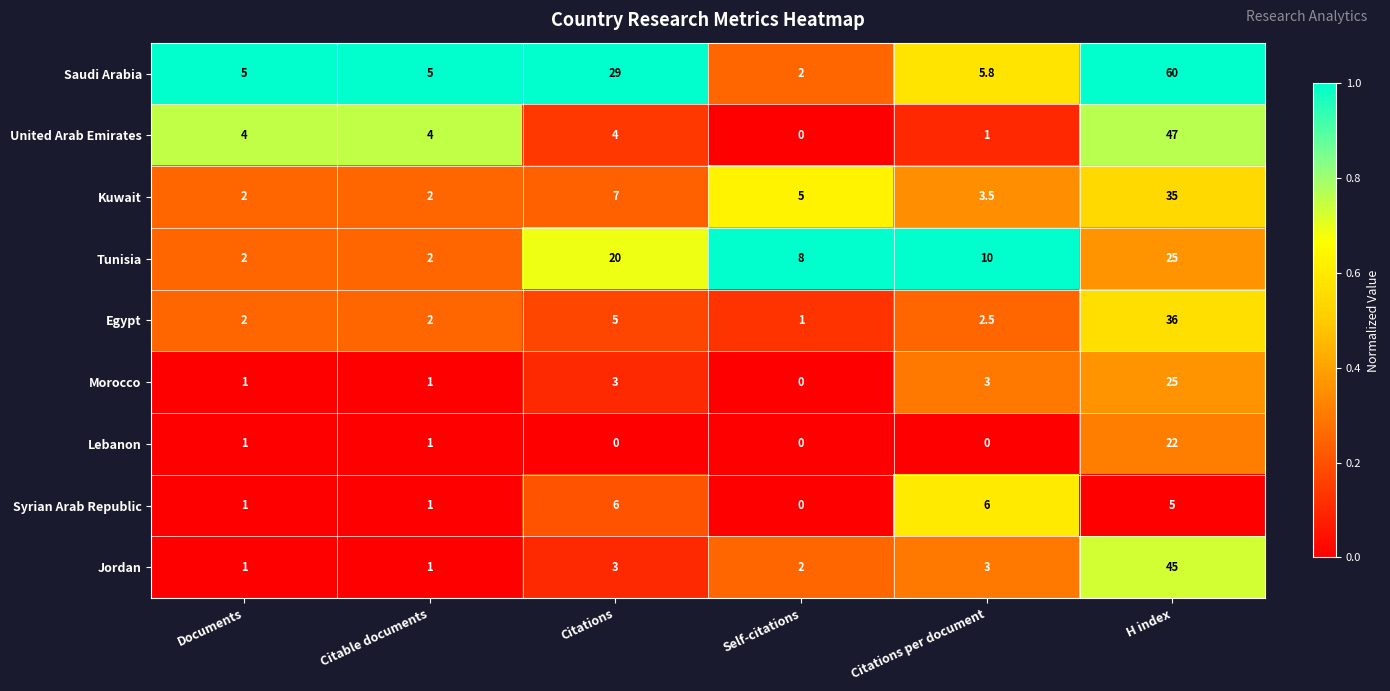

Where does the Syrian Arab Republic series first go above 5?

Citations